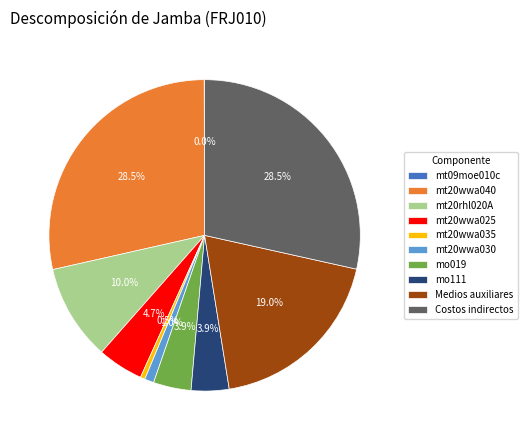

Approximately how many times larger is the value at mt20wwa040 compared to Medios auxiliares?

1.5